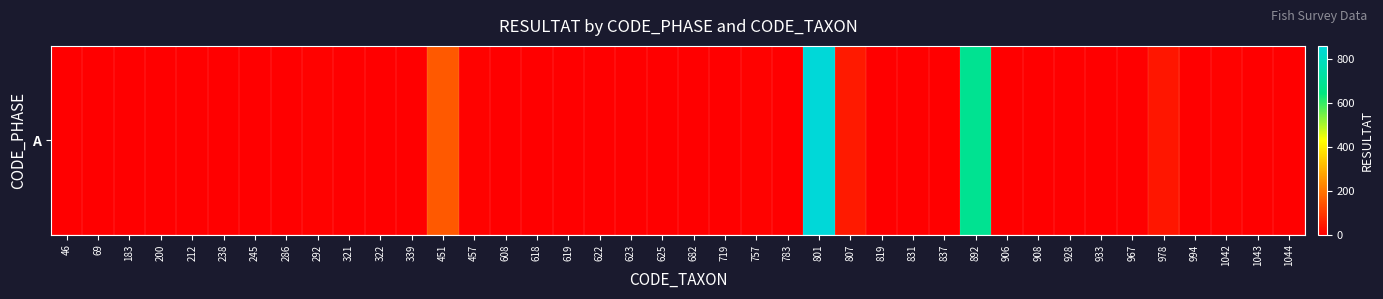

Is it true that the value at 837 is 0?

False